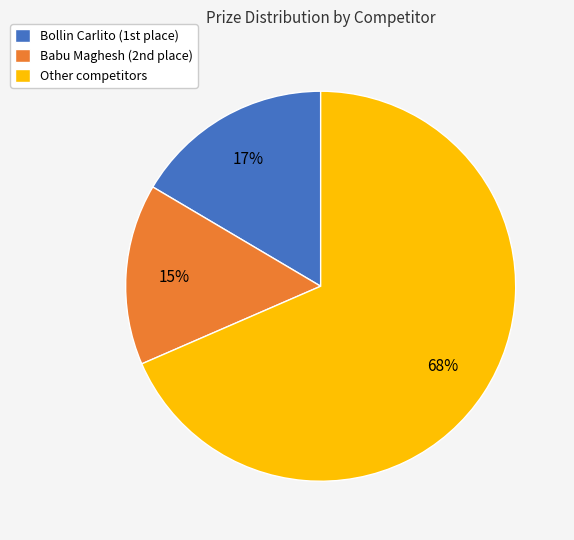

Is there a majority slice in this chart?

Yes